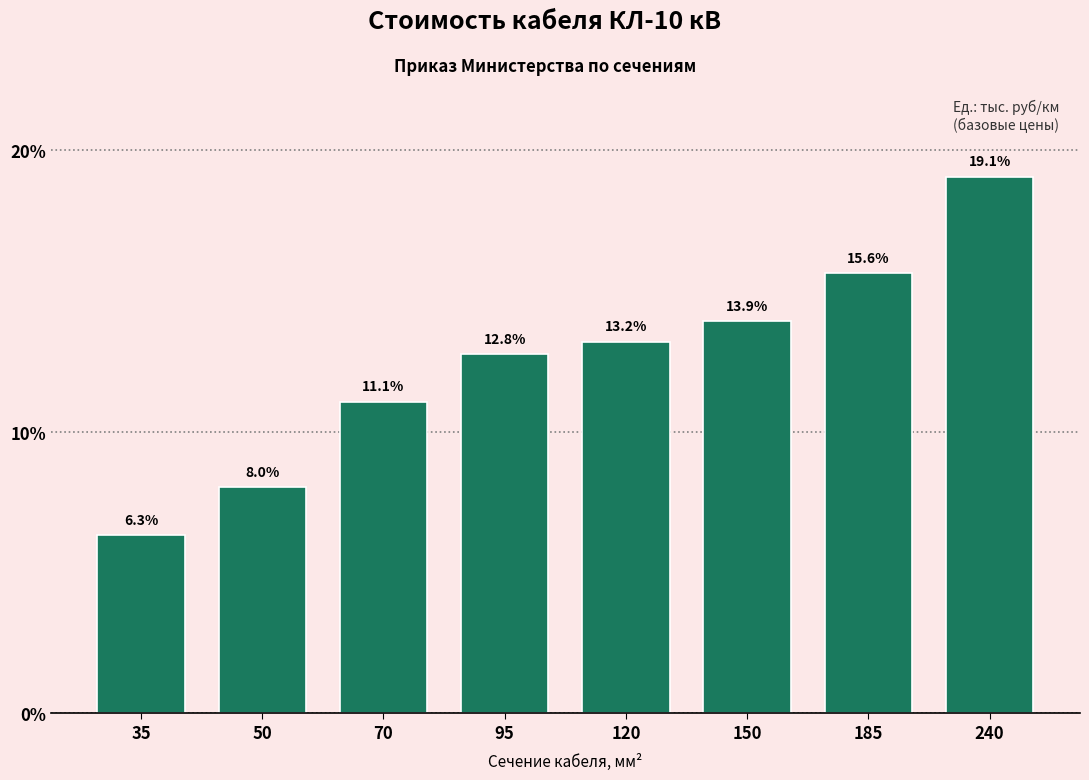

Reading left to right, what are all the values shown in this chart?

6.3	8.0	11.1	12.8	13.2	13.9	15.6	19.1